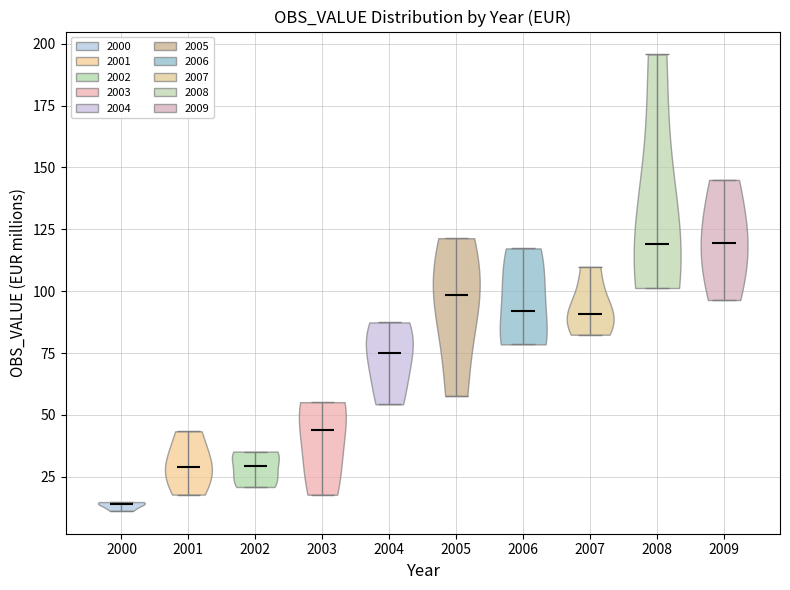

Reading left to right, read every violin against the y-axis: where its median line is, and the lowest and highest points it reaches. The values are not printed on the chart, so give them approximately, as read against the axis.

2000: median line 15, lowest point 10, highest point 15
2001: median line 30, lowest point 20, highest point 45
2002: median line 30, lowest point 20, highest point 35
2003: median line 45, lowest point 20, highest point 55
2004: median line 75, lowest point 55, highest point 85
2005: median line 100, lowest point 60, highest point 120
2006: median line 90, lowest point 80, highest point 115
2007: median line 90, lowest point 80, highest point 110
2008: median line 120, lowest point 100, highest point 195
2009: median line 120, lowest point 95, highest point 145